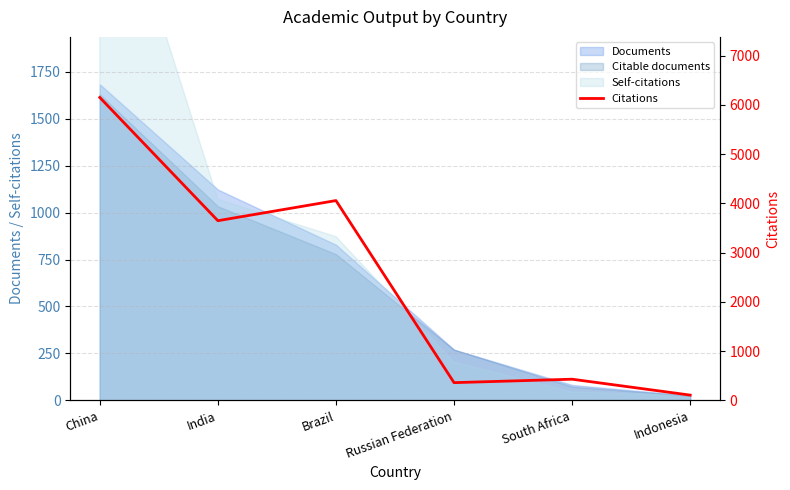

At which label is the value closest to 3128?

India